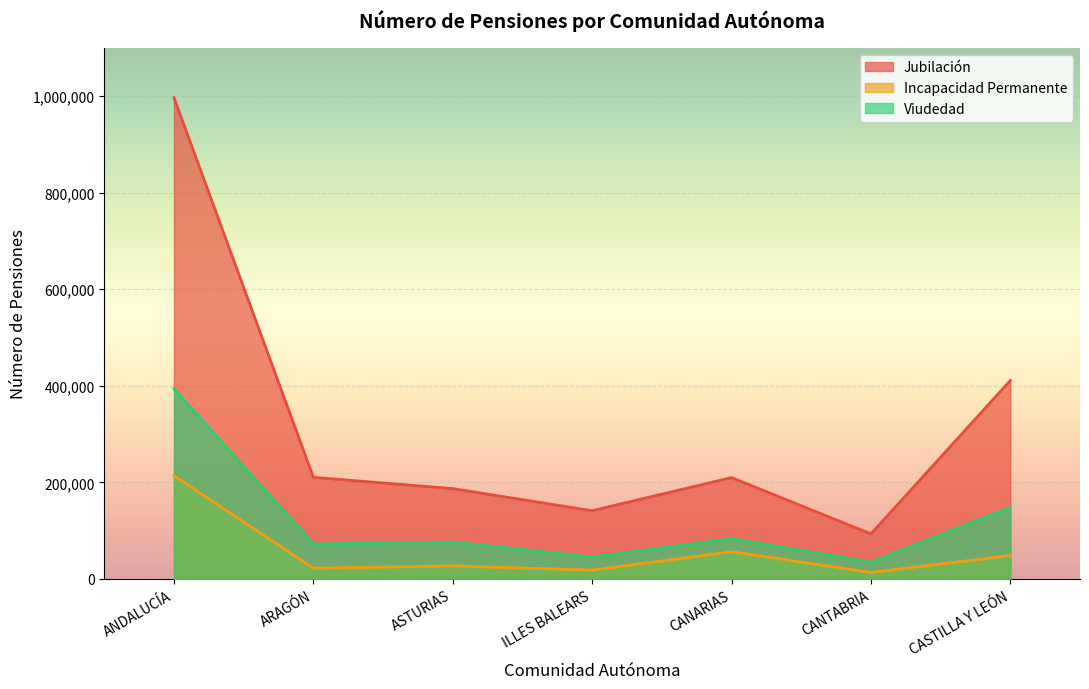

What is the difference between the Viudedad (Número) values at ASTURIAS and CANTABRIA?

41692